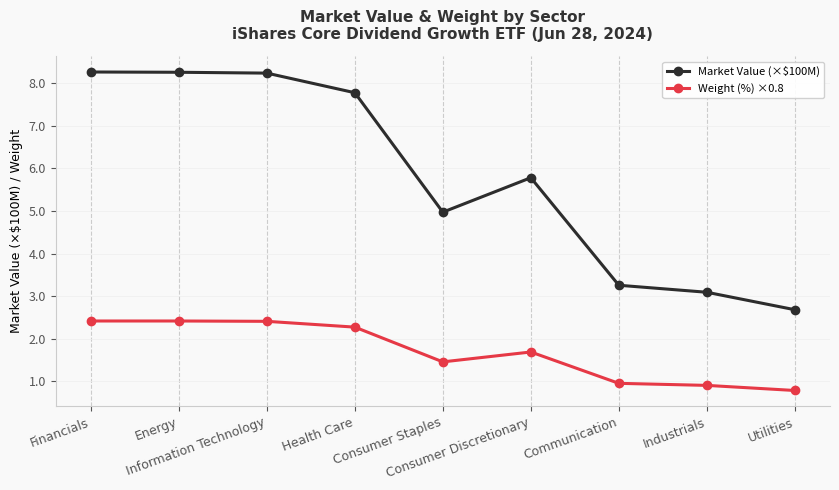

What is the difference between the highest and lowest values at Consumer Discretionary?

4.1